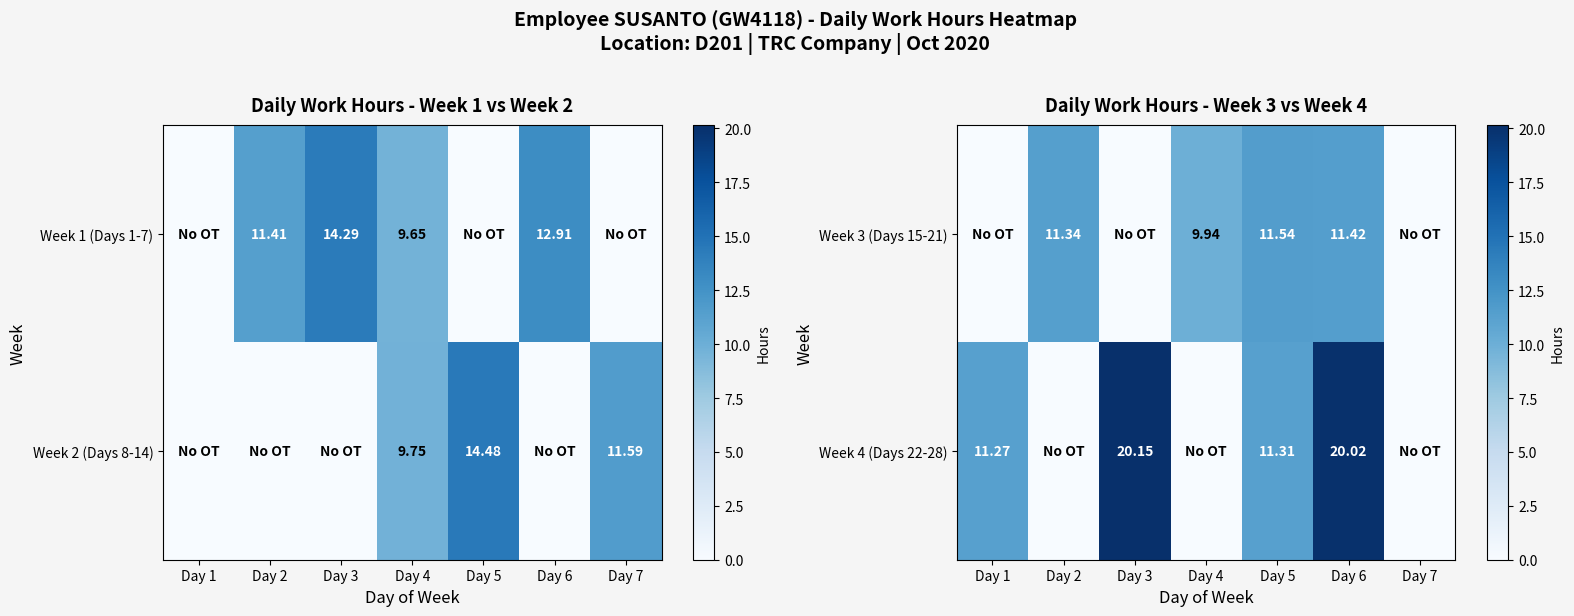

Is the value of Week 4 (Days 22-28) at Day 5 greater than the value of Week 3 (Days 15-21) at Day 6?

No